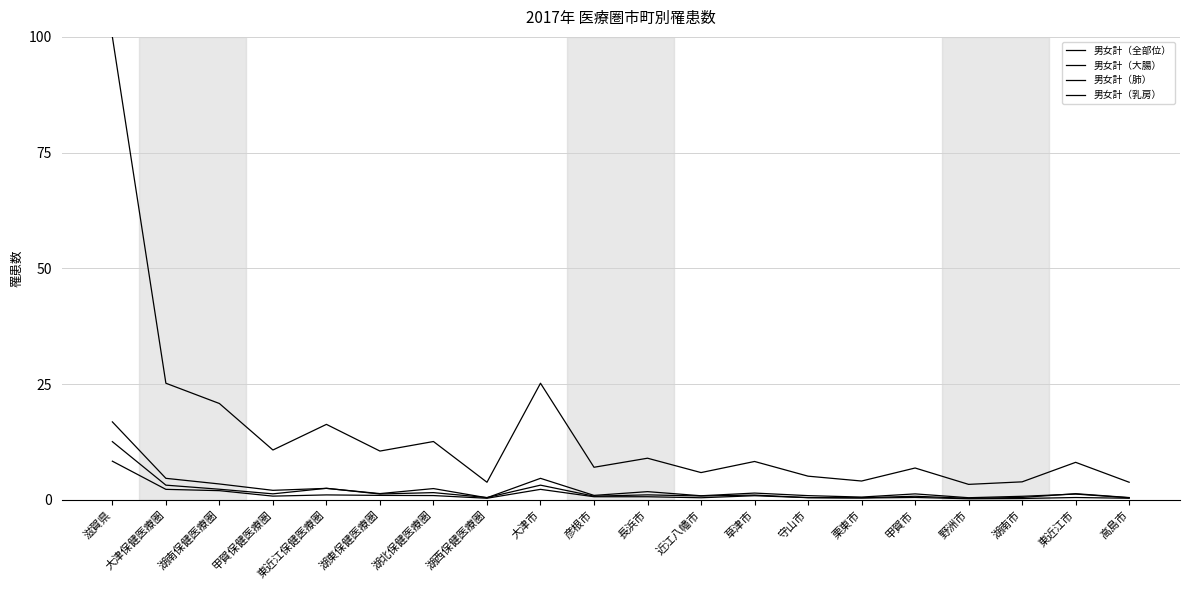

True or false: 男女計（全部位） and 男女計（大腸） intersect in this chart.

False